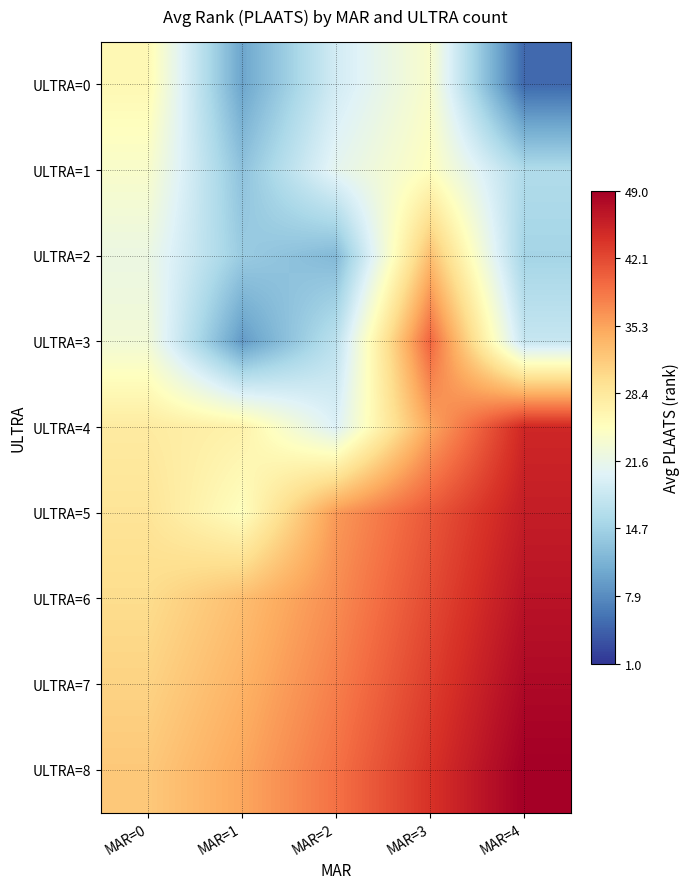

Which has a higher value, MAR=4 or MAR=0?

MAR=0